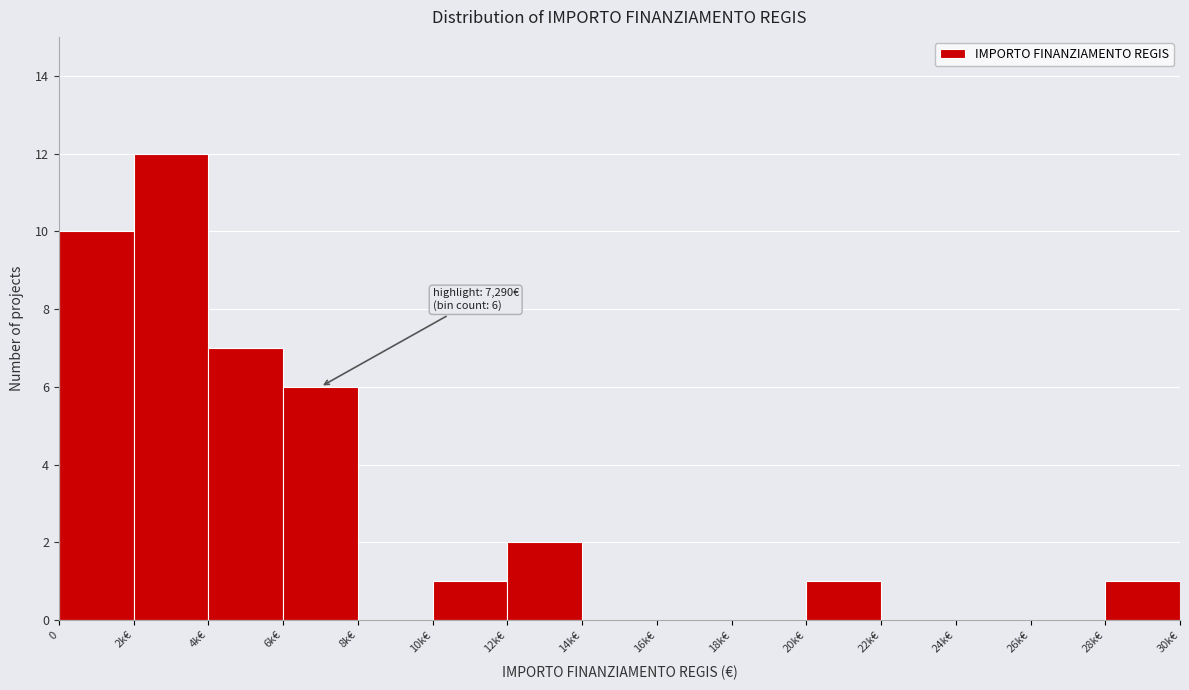

Reading left to right, transcribe all the data shown in this chart.

0=10	2k€=12	4k€=7	6k€=6	8k€=0	10k€=1	12k€=2	14k€=0	16k€=0	18k€=0	20k€=1	22k€=0	24k€=0	26k€=0	28k€=1